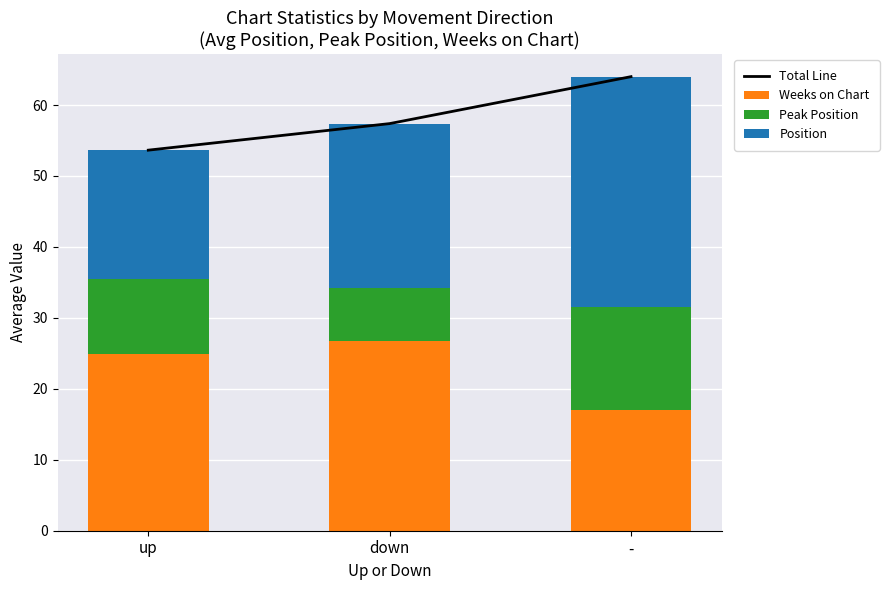

Which category has the highest value across all series?

-